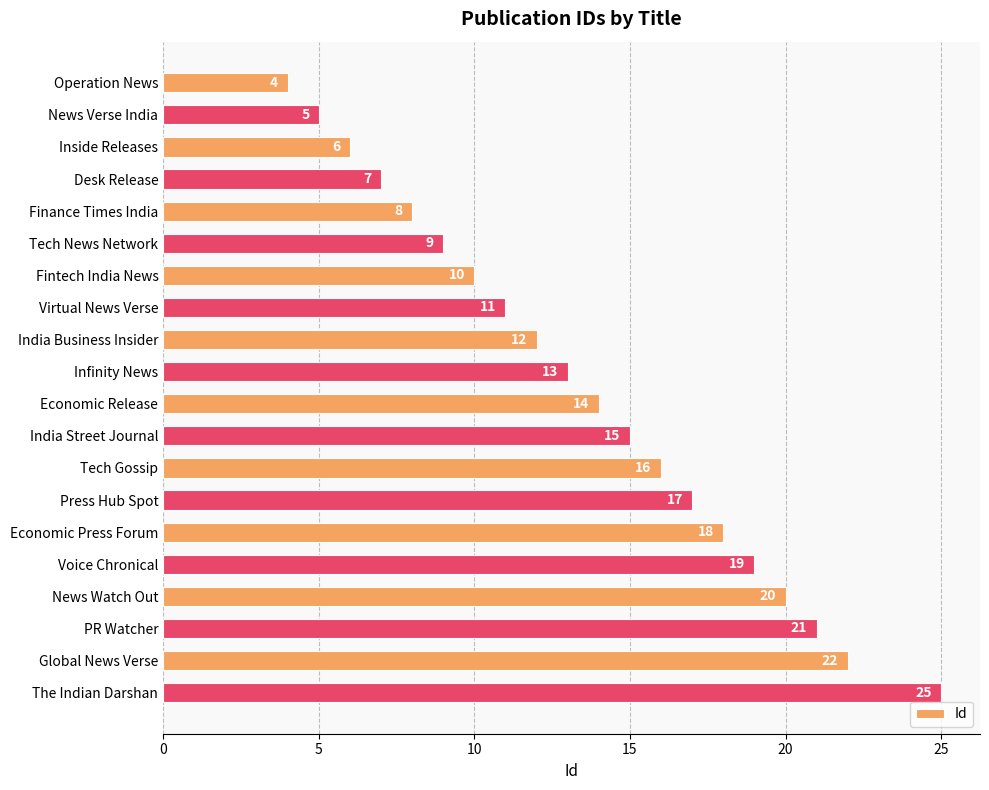

Which has a higher value, Voice Chronical or Fintech India News?

Voice Chronical